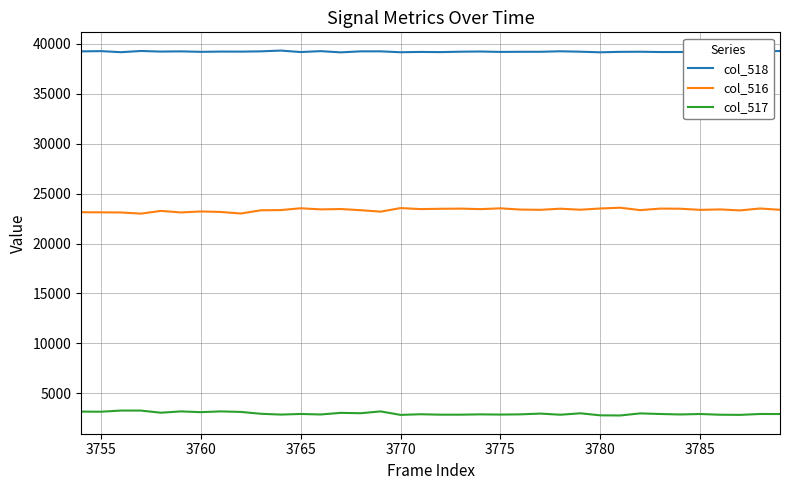

True or false: col_518 and col_516 intersect in this chart.

False